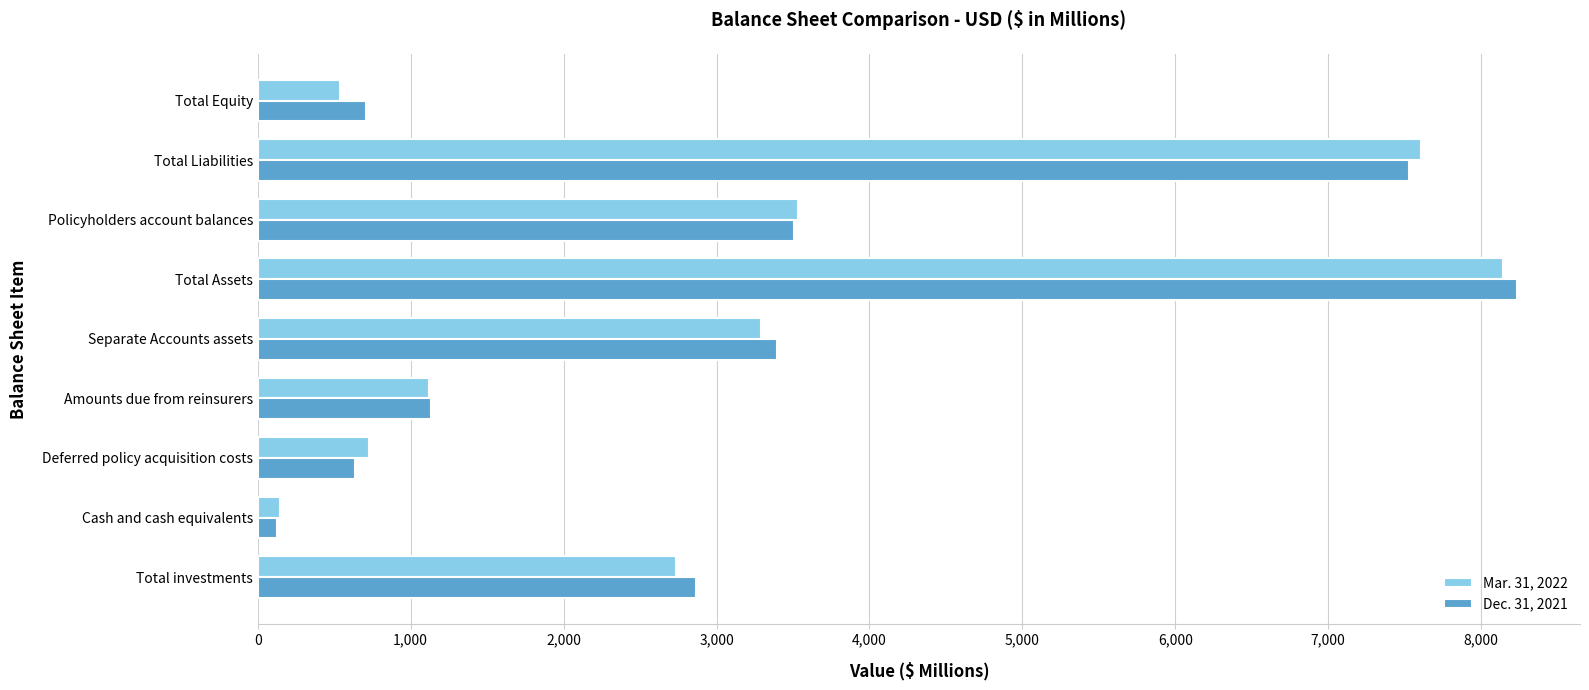

True or false: Dec. 31, 2021 has a value of 10712 at Total Liabilities.

False